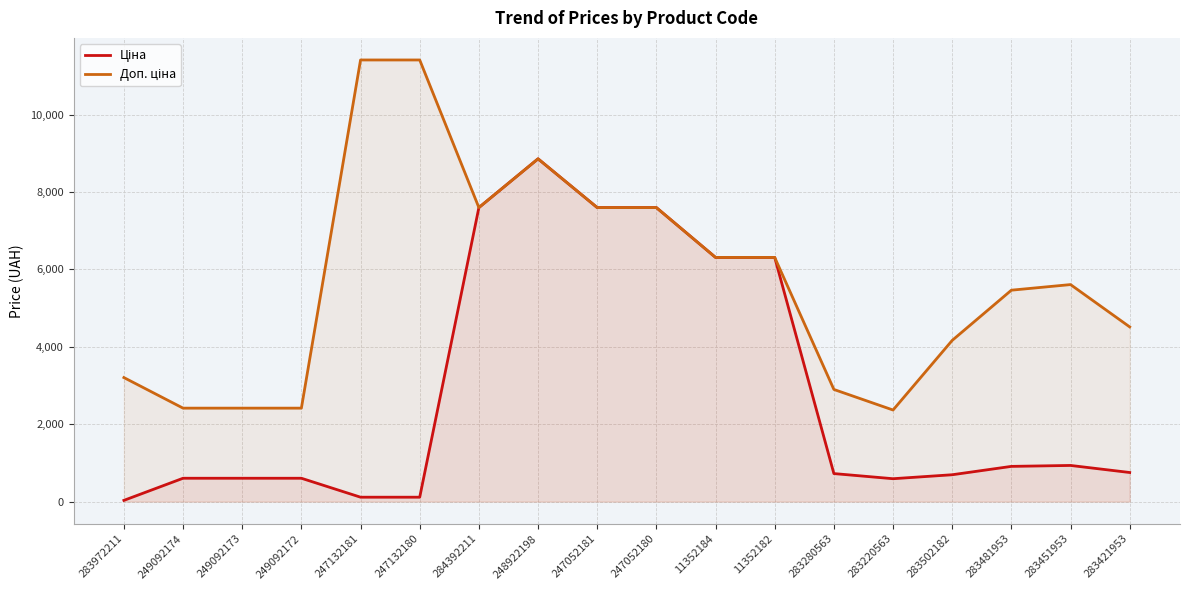

What is the total value across all series at 283220563?

2958.2